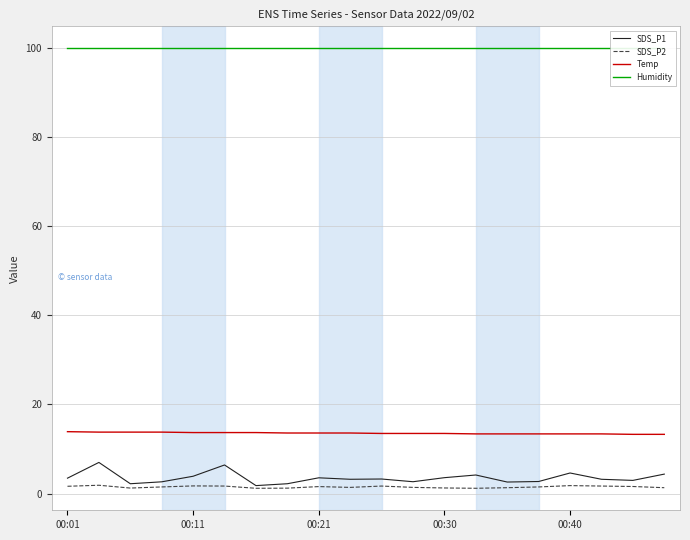

True or false: Temp and SDS_P1 cross at least once.

False